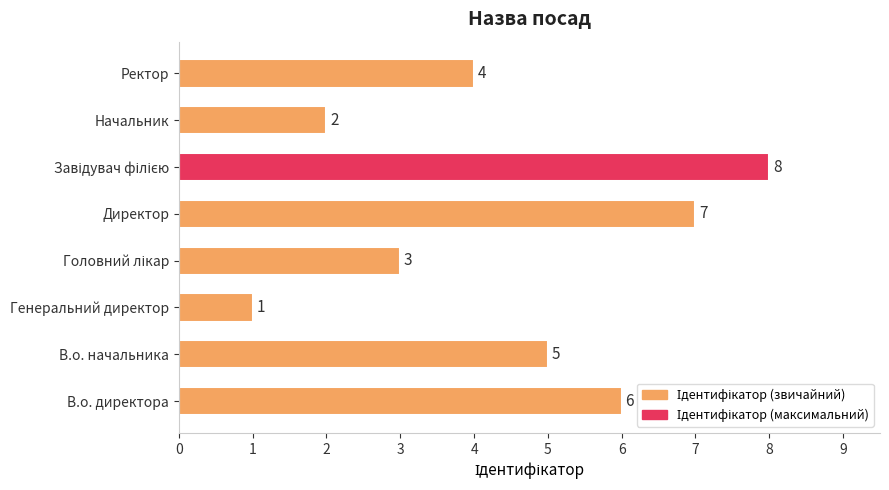

What is the maximum value shown in the chart?

8